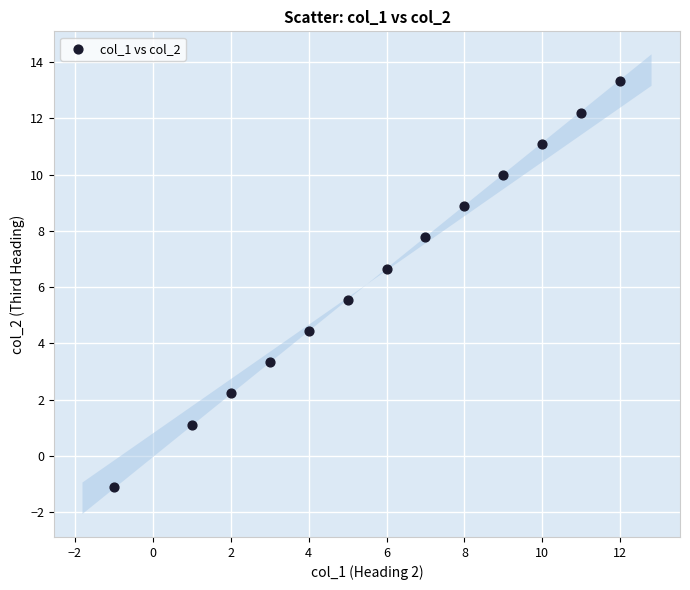

What is the range of X values (max minus min)?

13.0